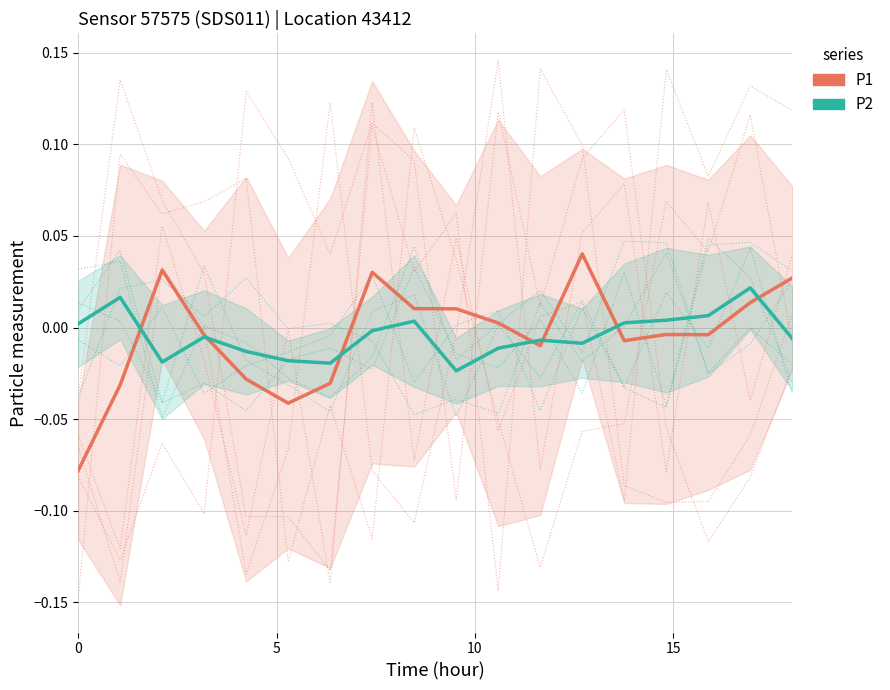

Is it true that P1 equals -0.1 at 5?

False